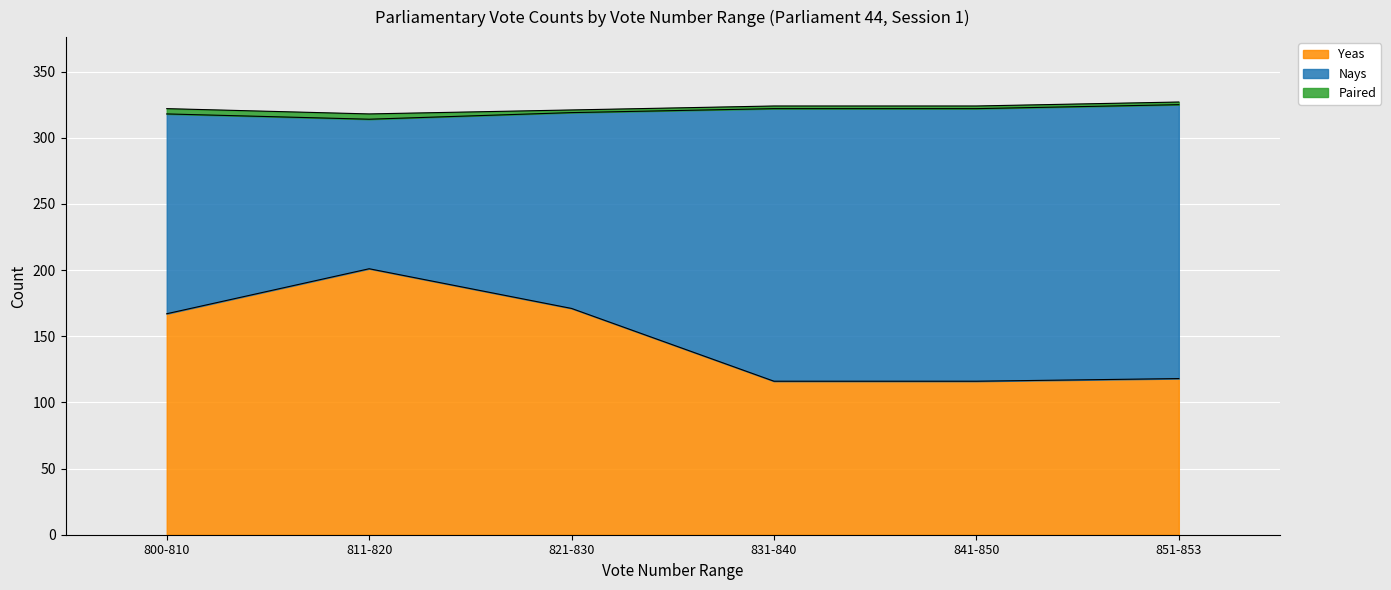

At which label does Paired reach its peak?

800-810